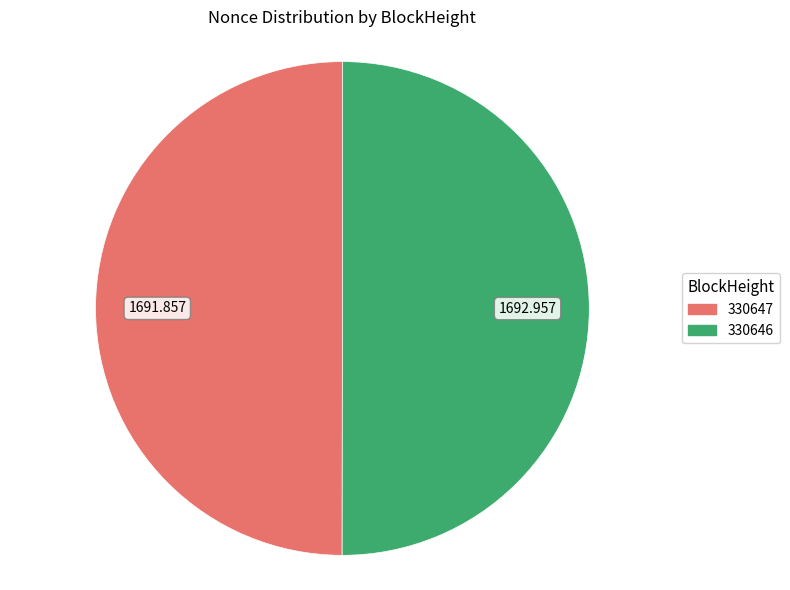

Combined, do 330646 and 330647 account for over 50%?

Yes